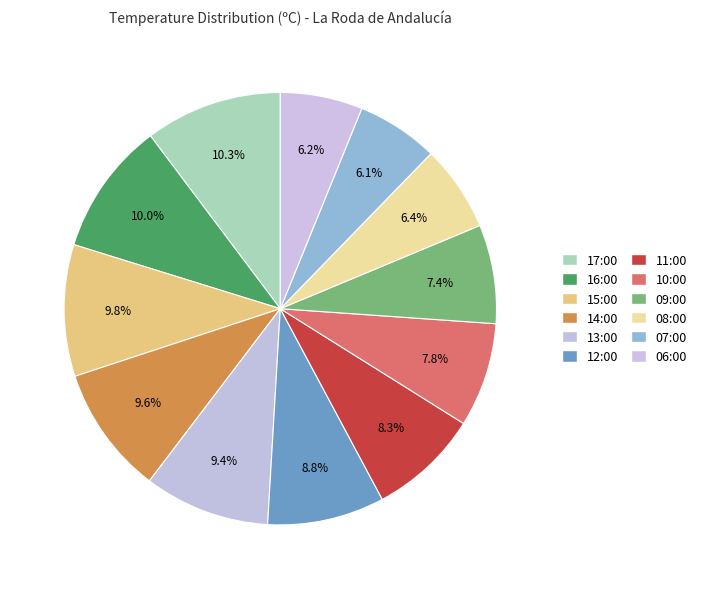

How many slices are in this pie chart?

12